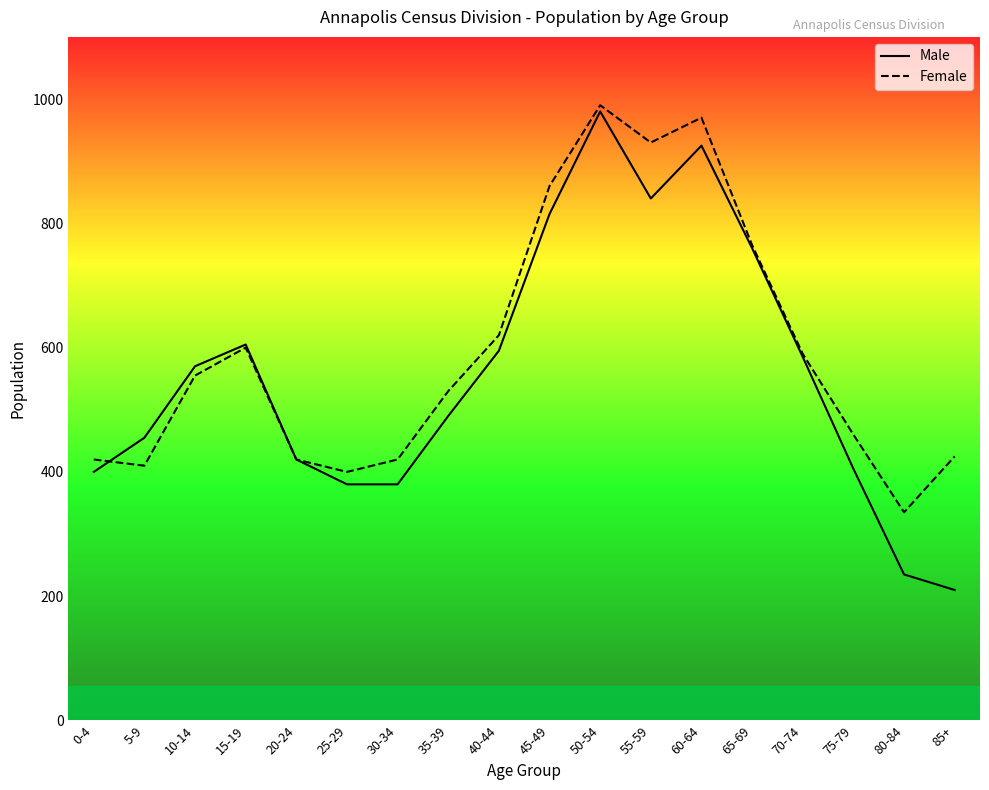

Read the Male value at 75-79.

405